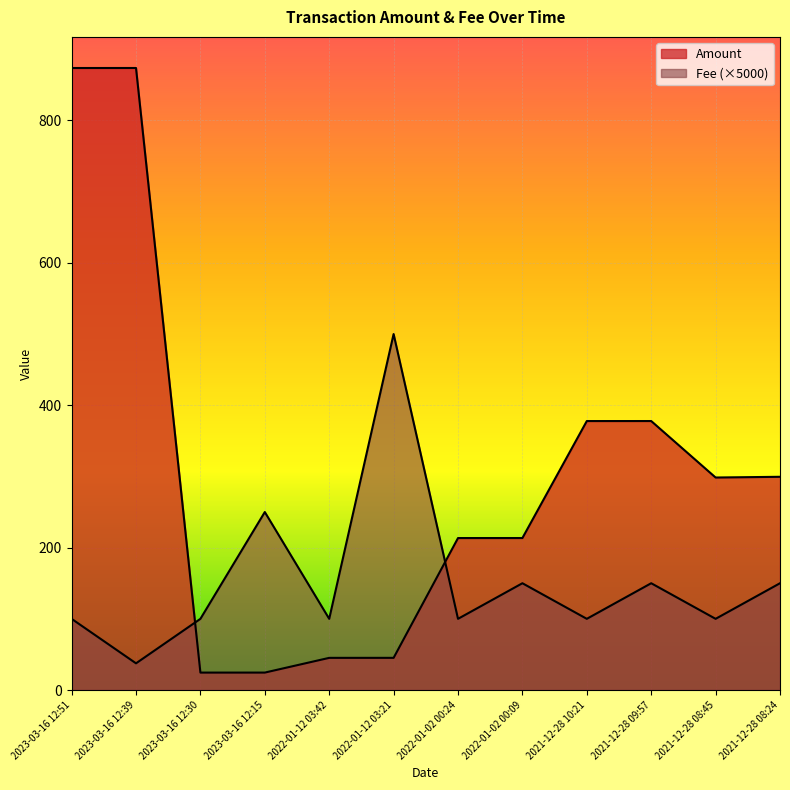

What is the value of the Fee point at the 3rd from the left?

100.0